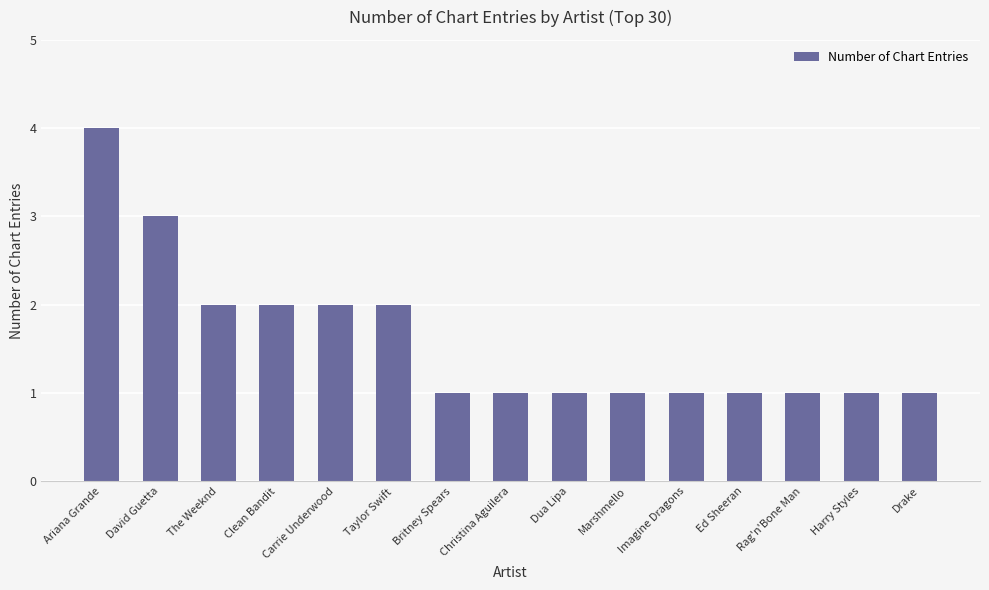

How many data points does each series have?

15